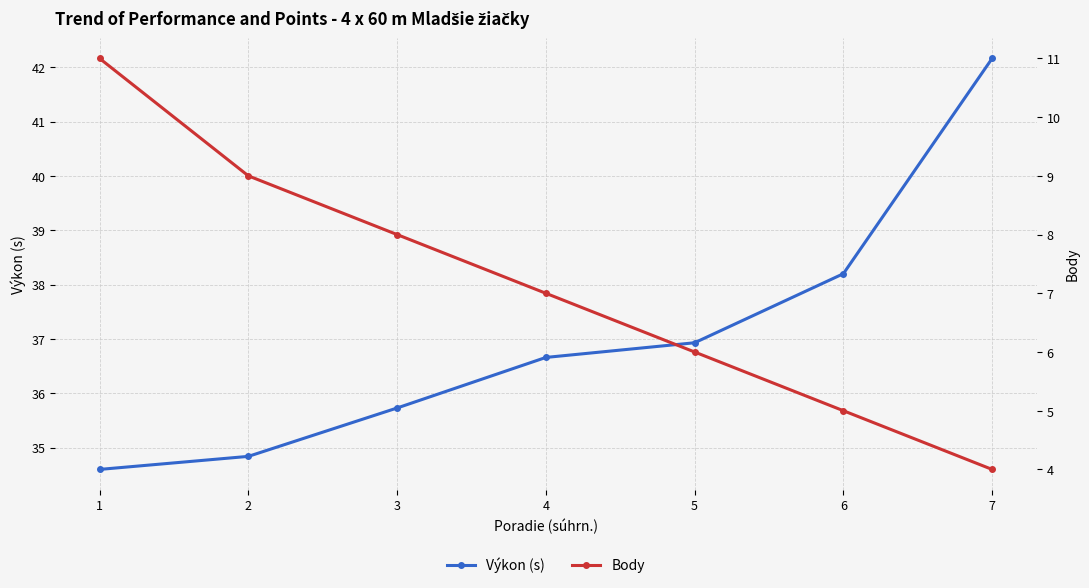

Which series has the widest spread of values?

Výkon (s)